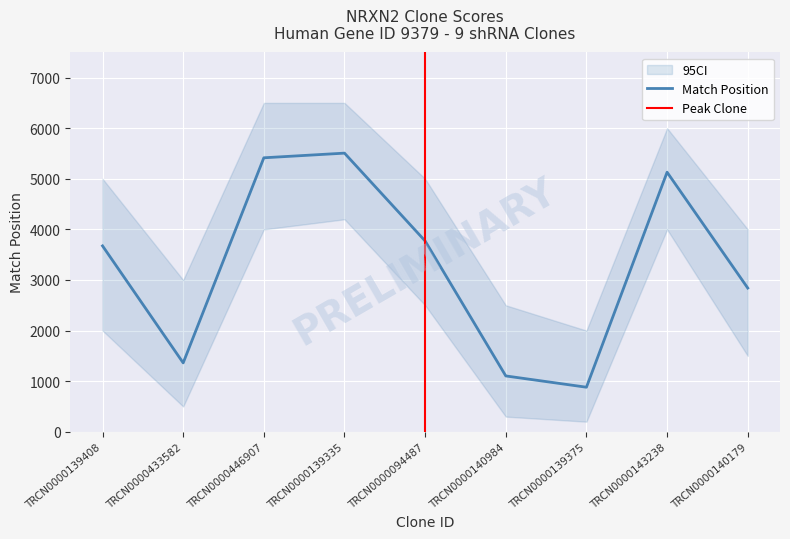

How many interior local peaks does the Match Position series have?

2